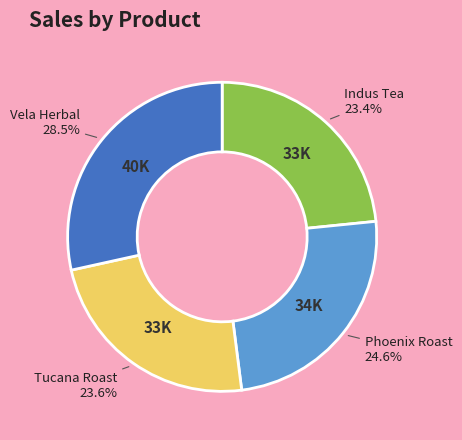

Is there a majority slice in this chart?

No